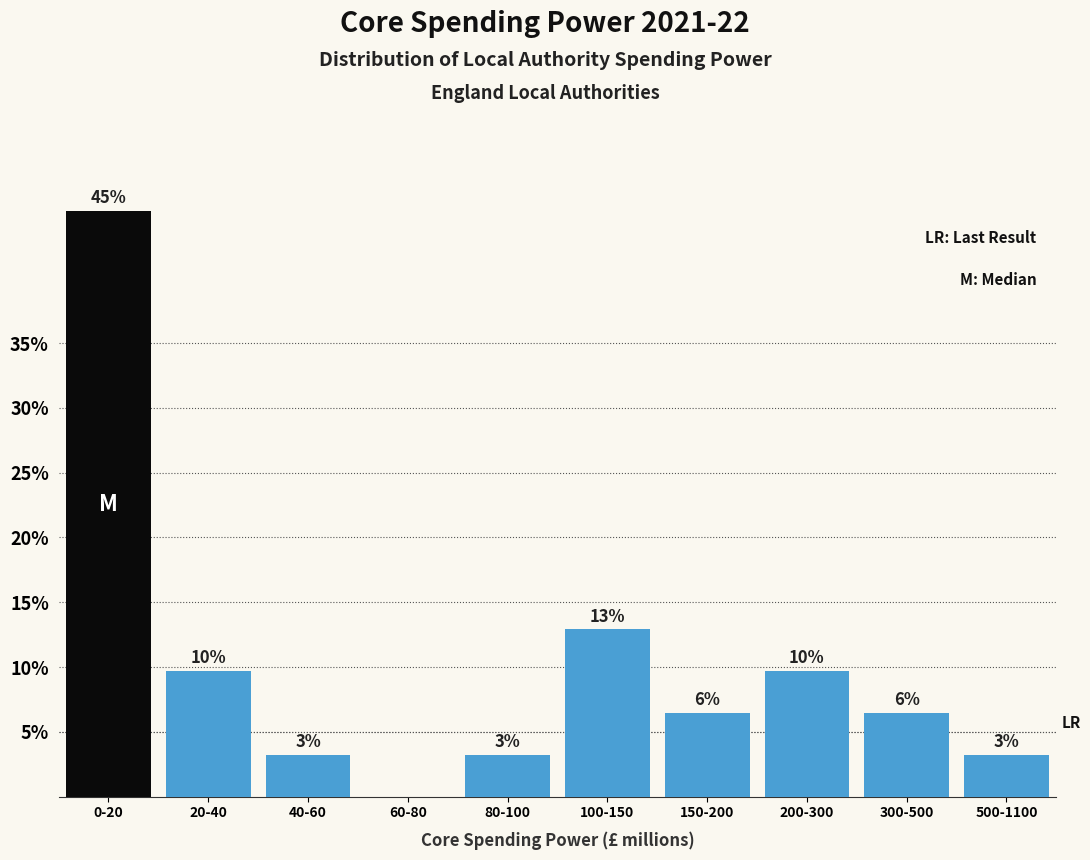

Are the bars horizontal?

No